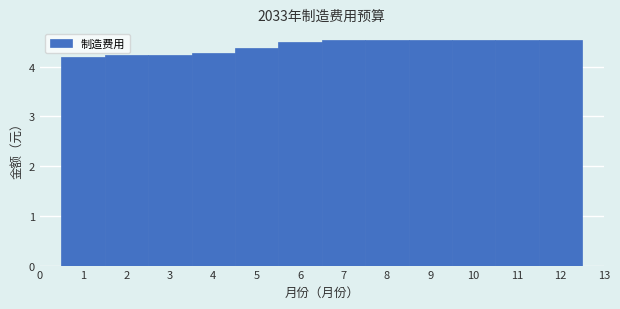

How tall is the bar that spans 11.5 to 12.5 on the x-axis? The values are not printed on the chart, so give them approximately, as read against the axis.

4.5